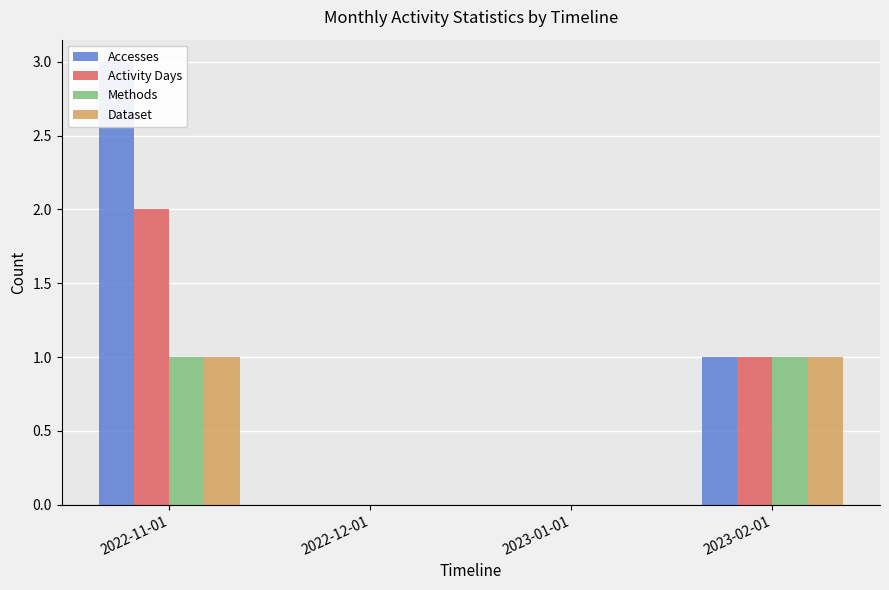

How many Methods values are between 0 and 1?

4